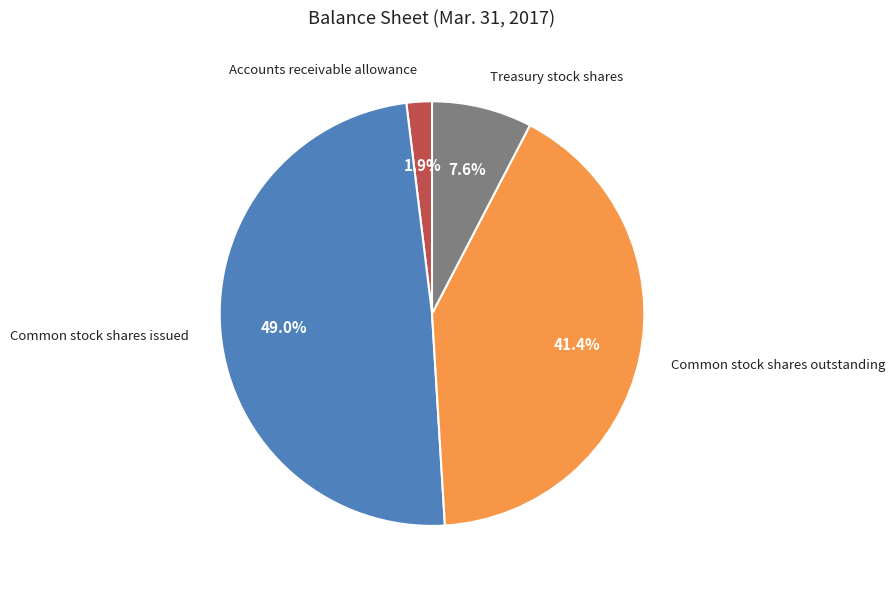

What portion of the pie excludes Treasury stock shares?

92.4%